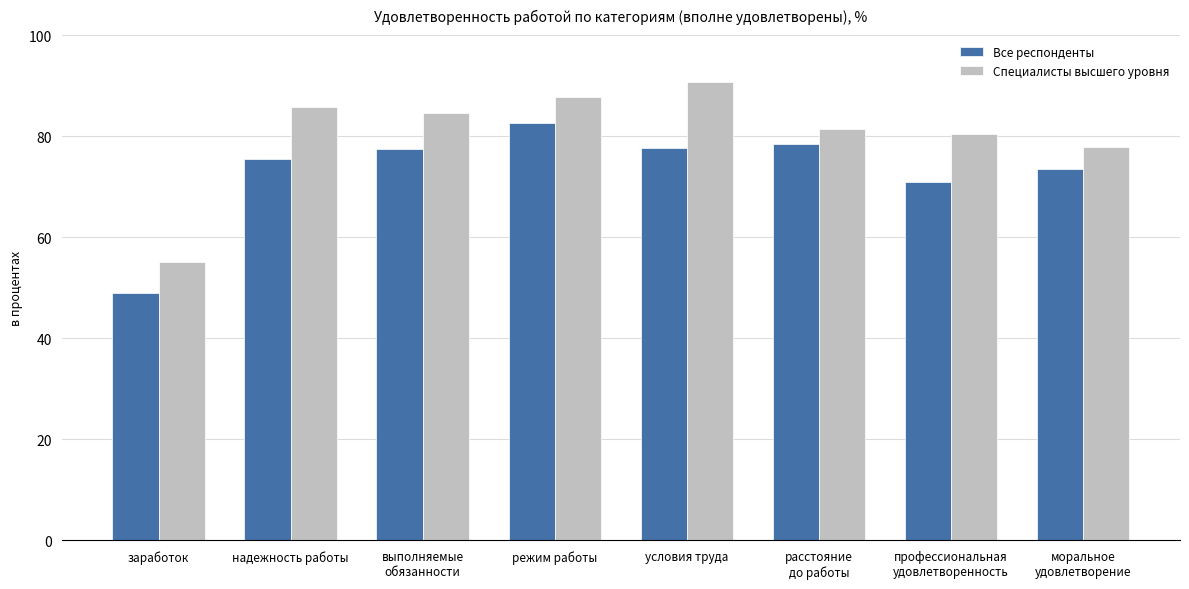

What is the total value across all series at надежность работы?

161.3